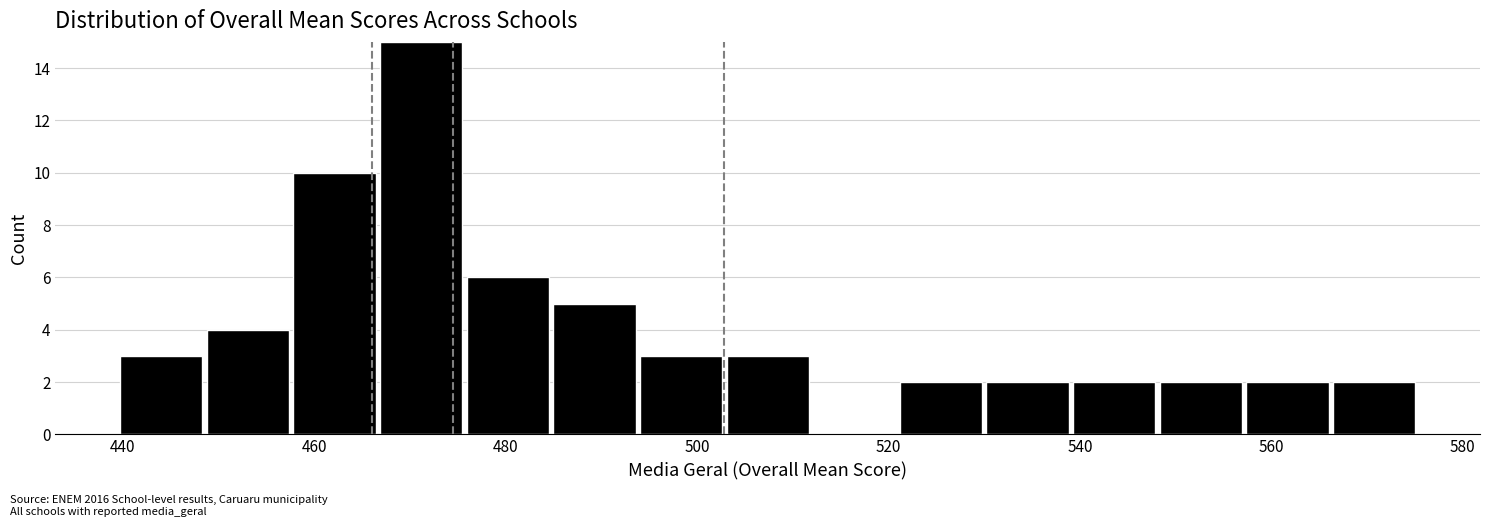

Which range on the x-axis has the tallest bar?

466 to 476